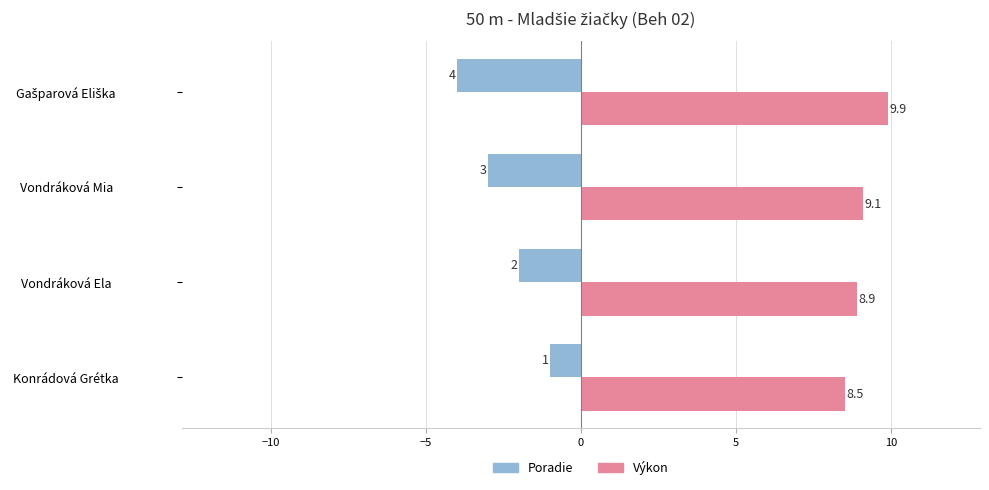

Which series has the widest spread of values?

Poradie